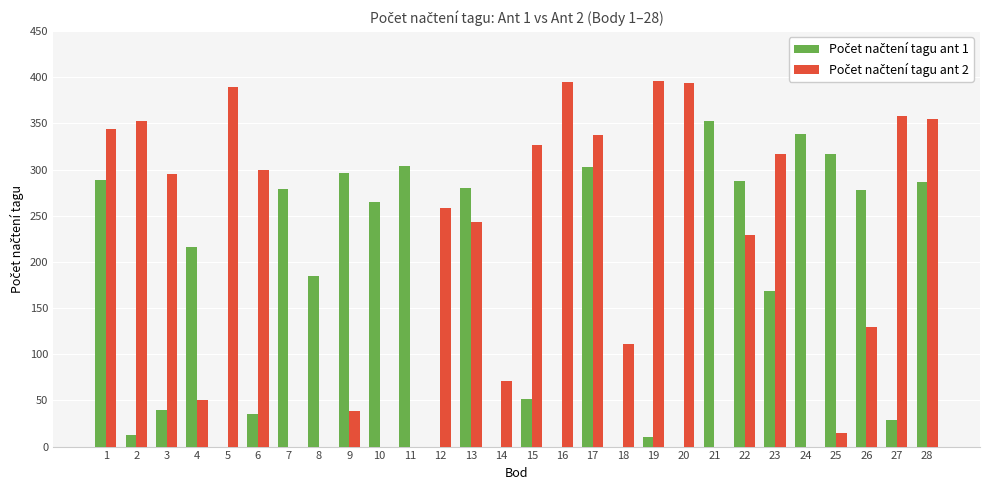

What is the total value across all series at 21?

353